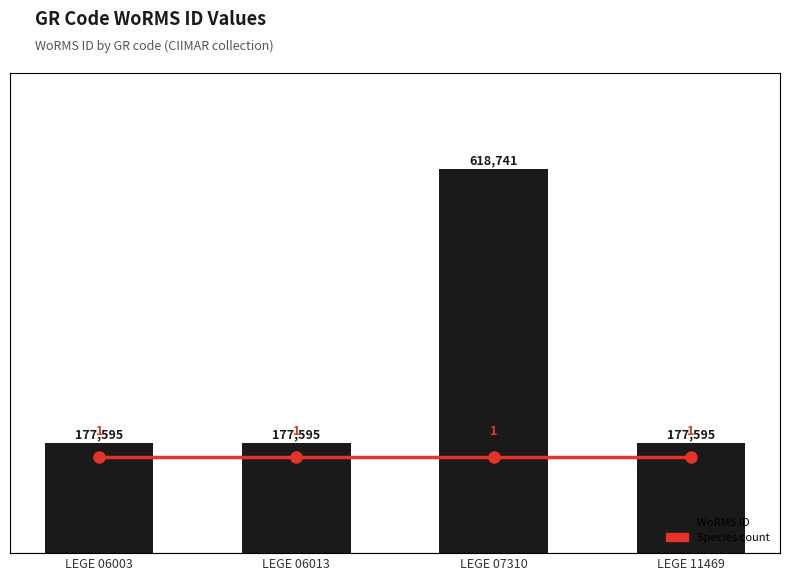

Rank the series by their maximum value, from lowest to highest.

Species count, WoRMS ID